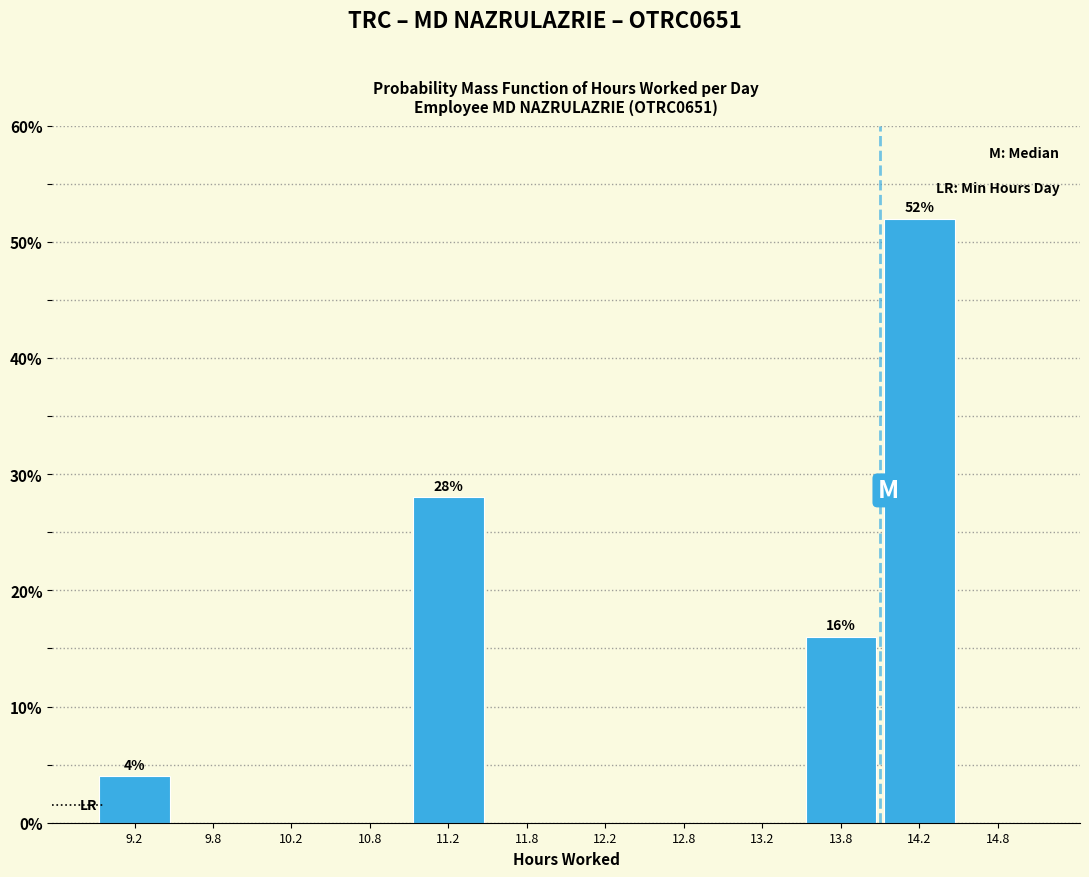

Which range on the x-axis has the tallest bar?

14.0 to 14.5